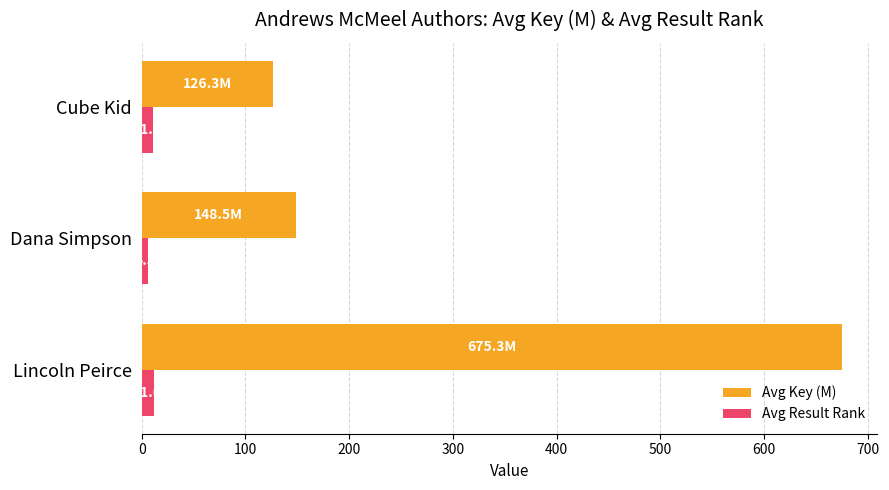

Between Dana Simpson and Cube Kid, which series saw the biggest shift?

Avg Key (M)